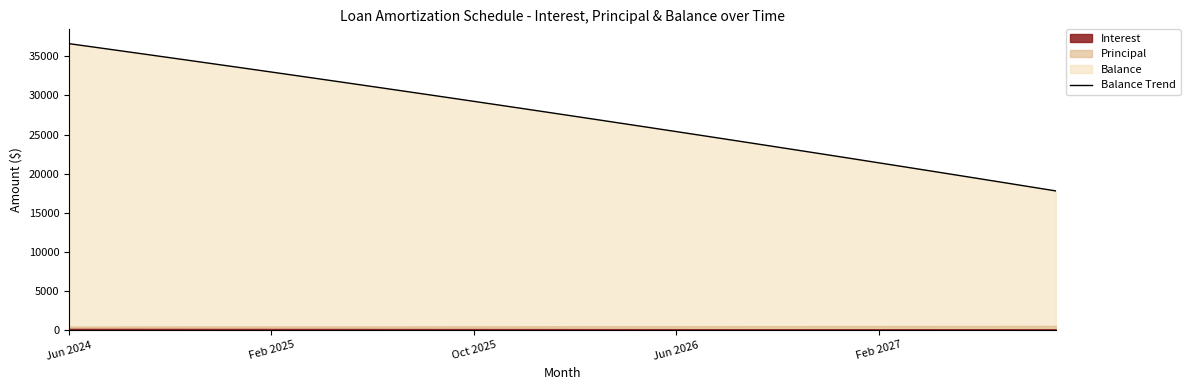

What is the sum of all values?

1097573